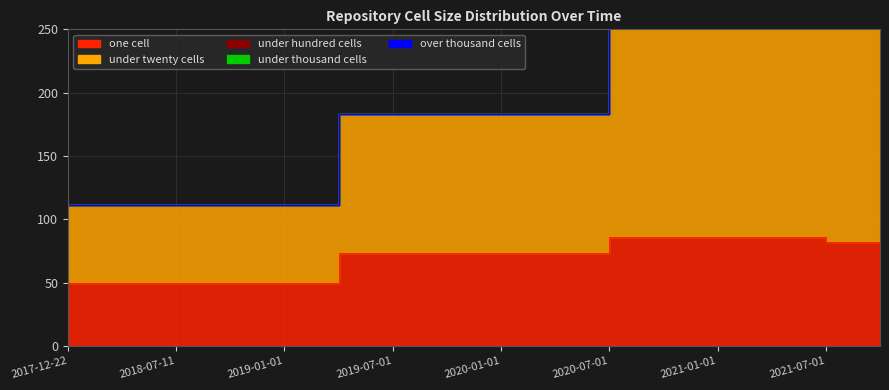

At which category is the sum across all series the highest?

2021-07-01